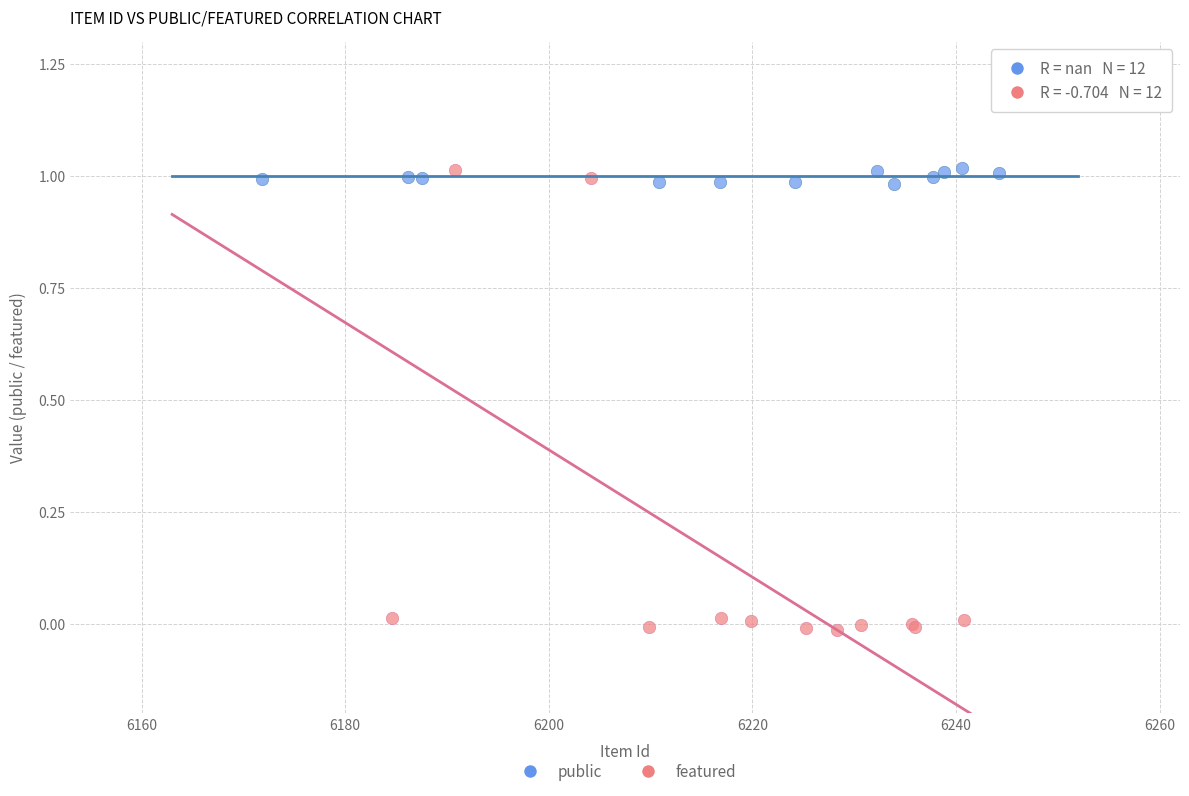

Which series has the widest spread of Y values?

featured